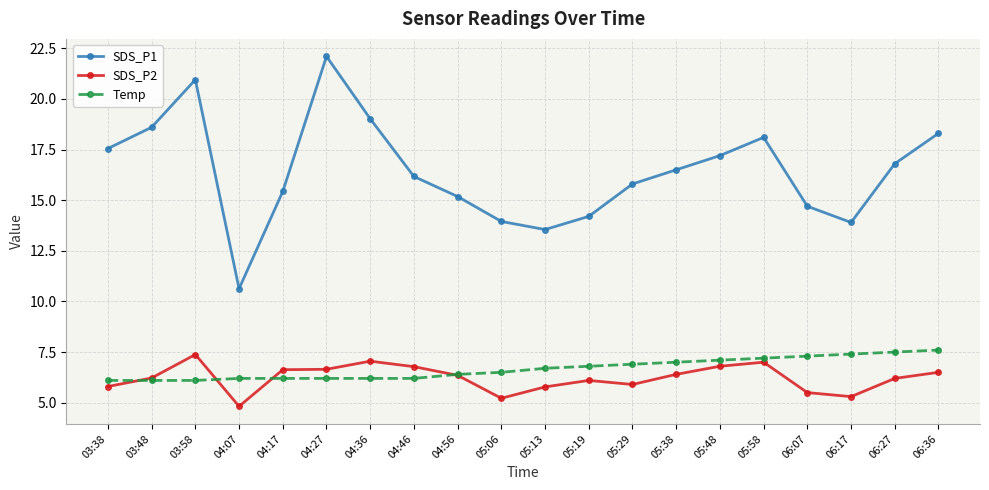

True or false: SDS_P2 and SDS_P1 cross at least once.

False